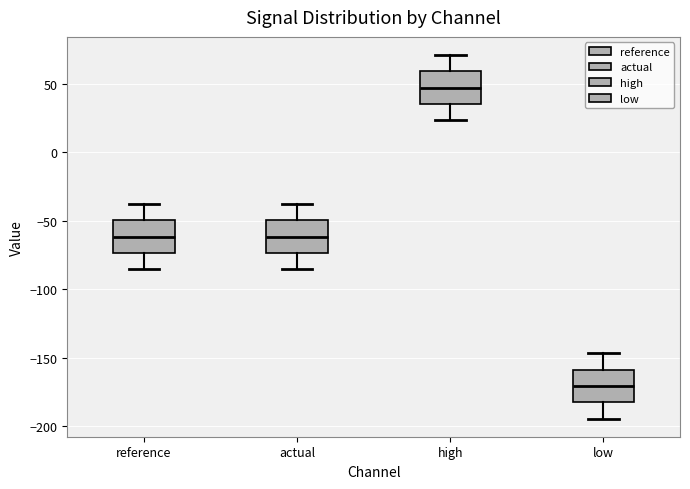

Reading left to right, read every box against the y-axis: the position of its median line, the range the box covers, and the ends of its whiskers. The values are not printed on the chart, so give them approximately, as read against the axis.

reference: median -60, box -75 to -50, whiskers -85 to -40
actual: median -60, box -75 to -50, whiskers -85 to -40
high: median 45, box 35 to 60, whiskers 25 to 70
low: median -170, box -180 to -160, whiskers -195 to -145